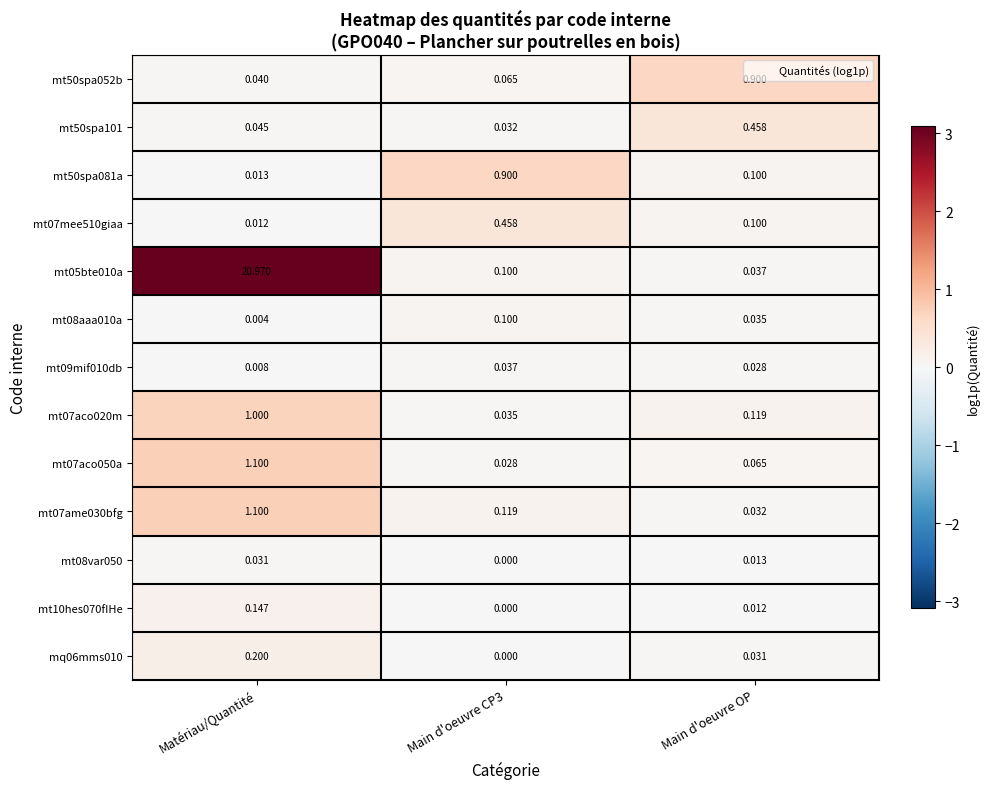

Is the value of mt07mee510giaa at Main d'oeuvre CP3 greater than the value of mt05bte010a at Main d'oeuvre CP3?

Yes